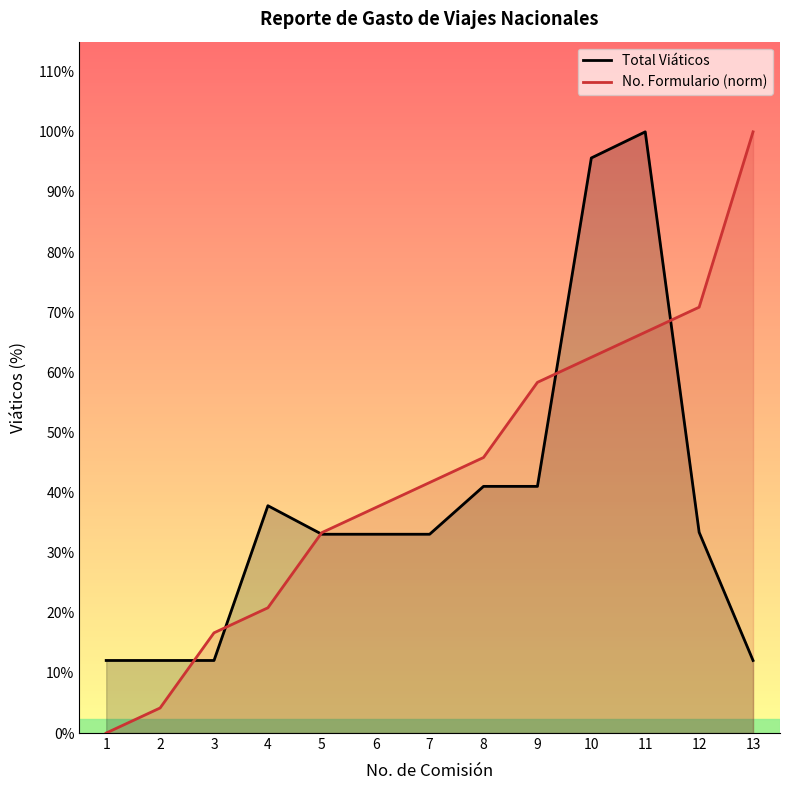

Is it true that Total Viáticos equals 510.0 at 9?

True